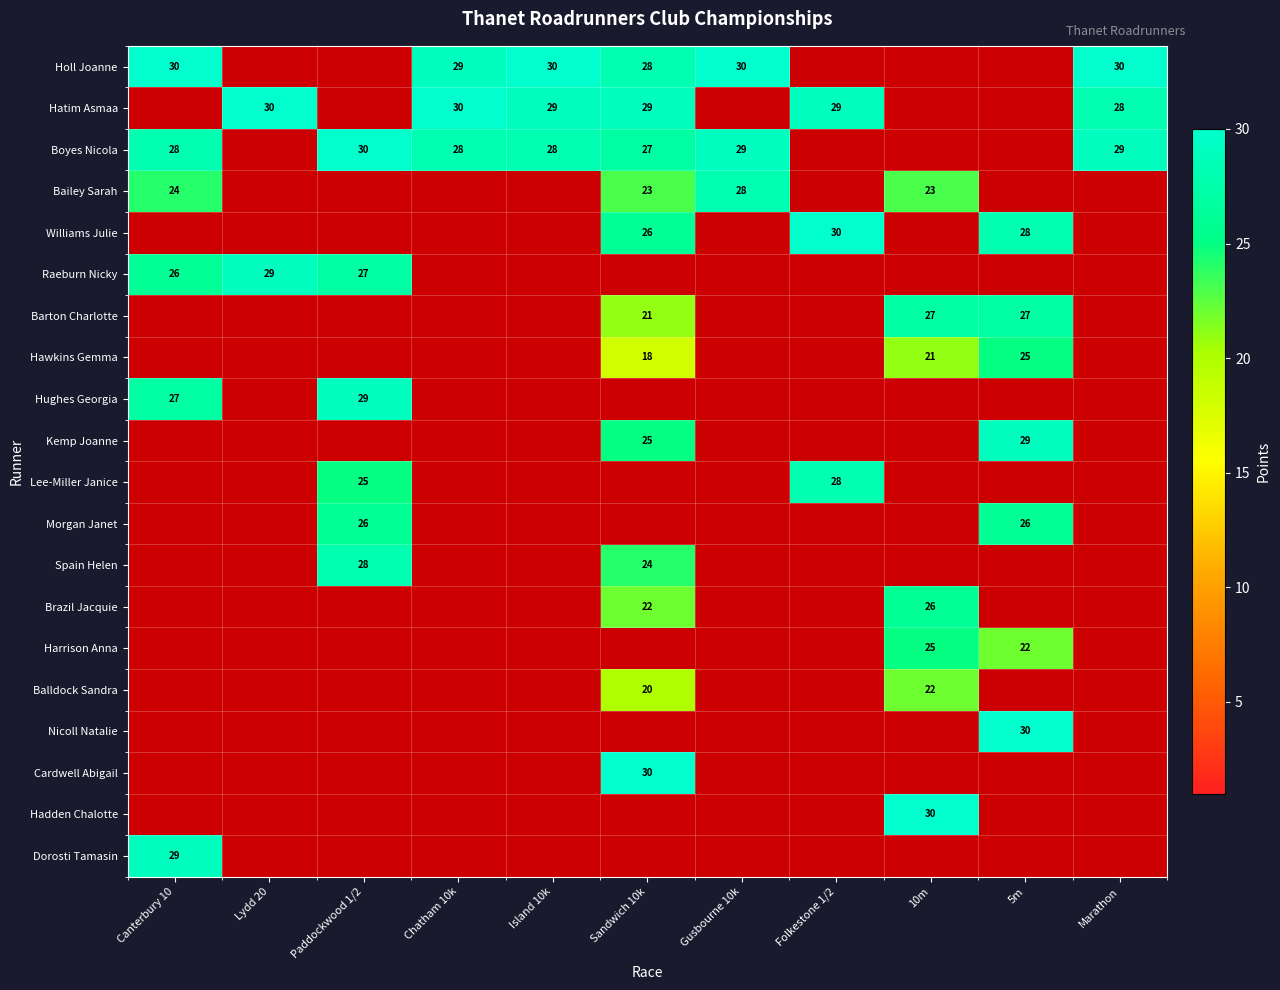

Is it true that Holl Joanne equals 49.9 at Sandwich 10k?

False